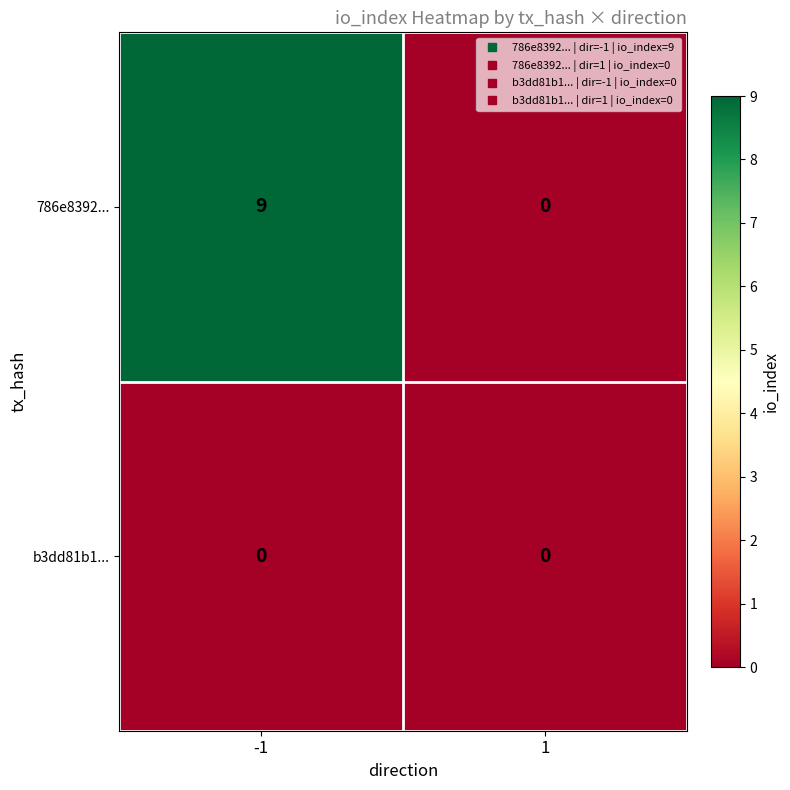

At how many categories does at least one series exceed 7?

1